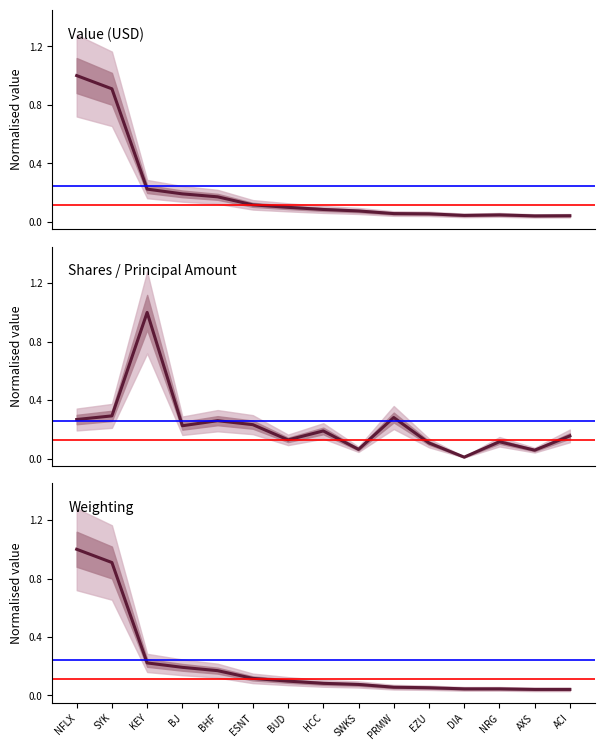

What is the maximum value shown in the chart?

1.0